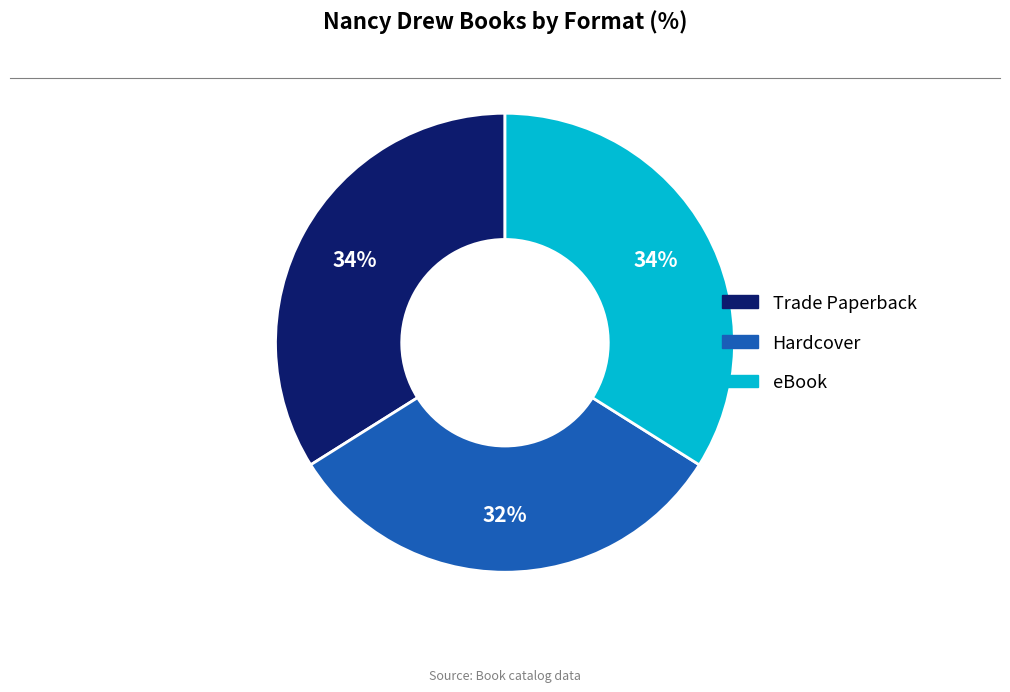

True or false: eBook accounts for 34% of the total.

True